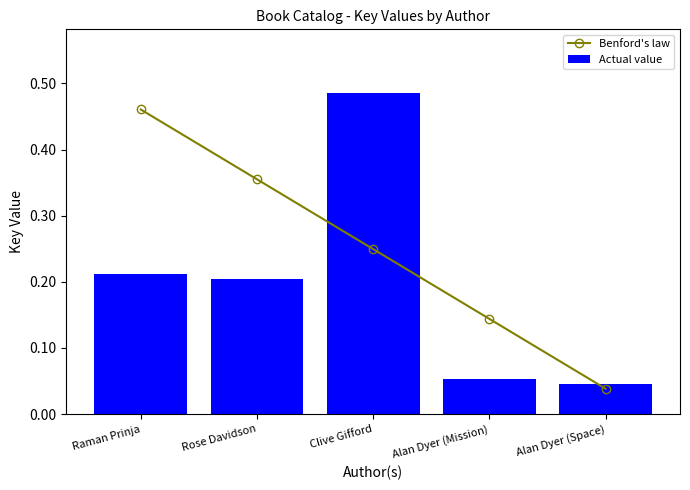

Between Rose Davidson and Alan Dyer (Mission), which series saw the biggest shift?

Benford's law